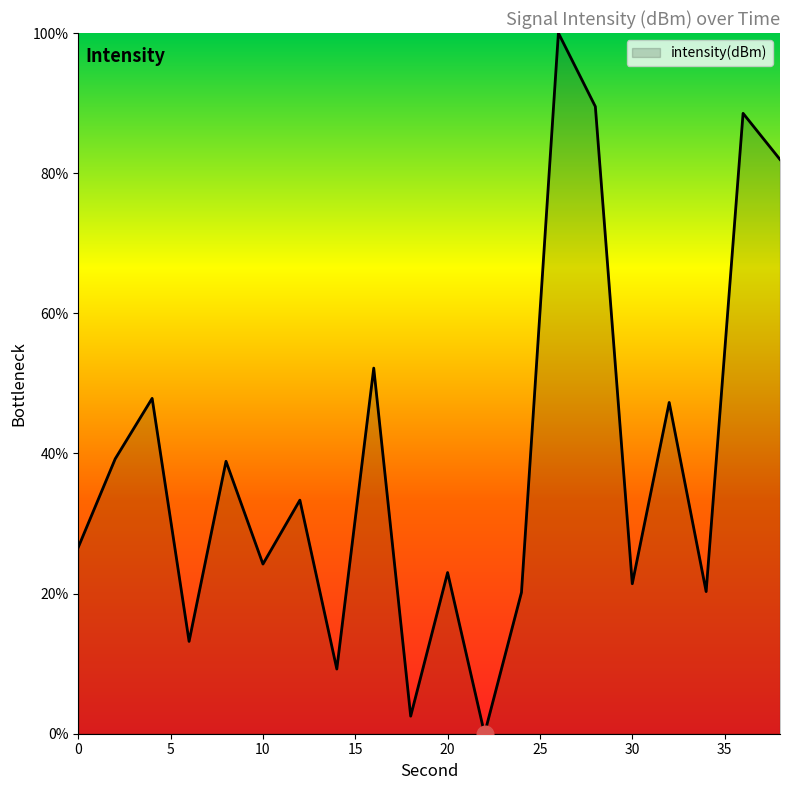

What is the maximum value shown in the chart?

100.0